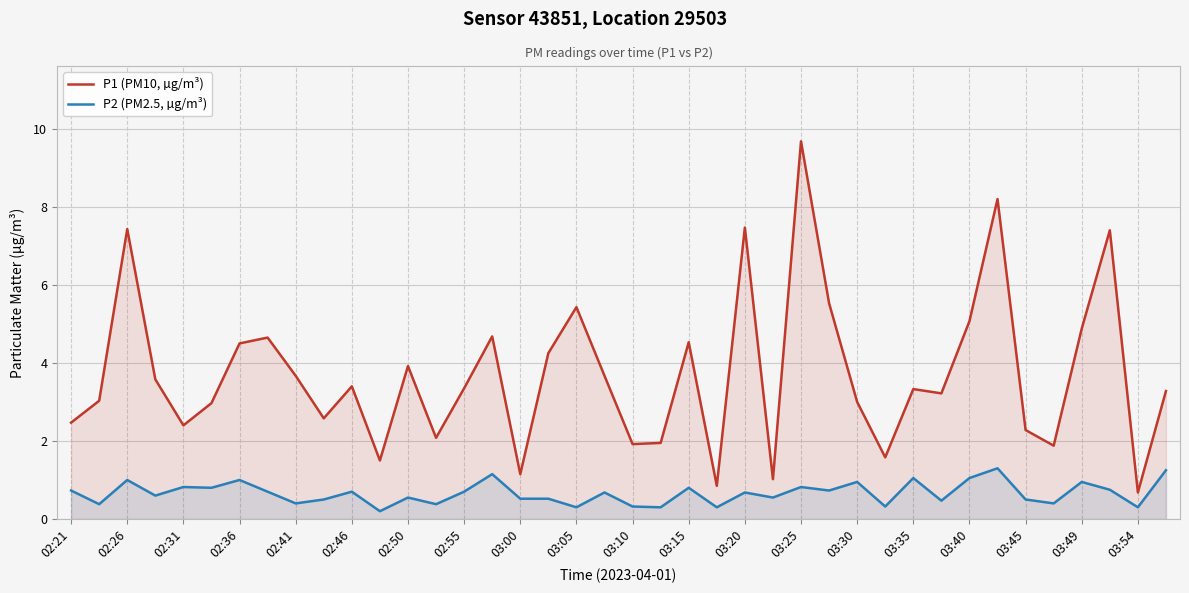

How many values in the P1 (PM10, µg/m³) series are below 3?

15